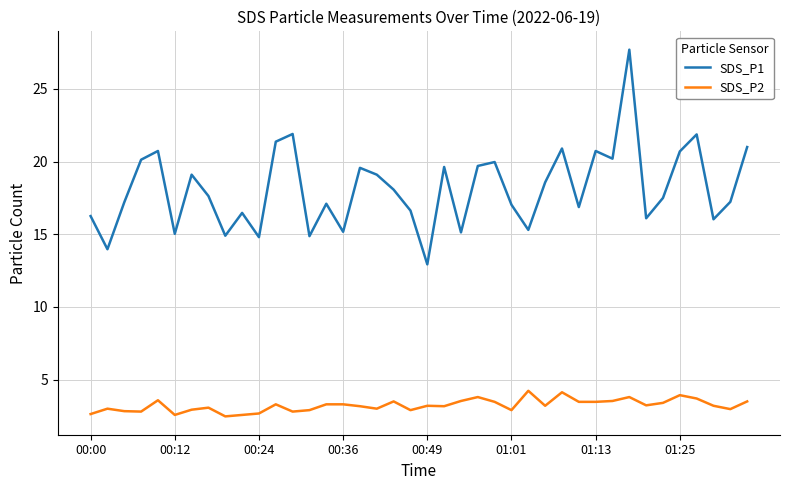

What is the difference between the maximum and minimum values in the SDS_P2 series?

1.8